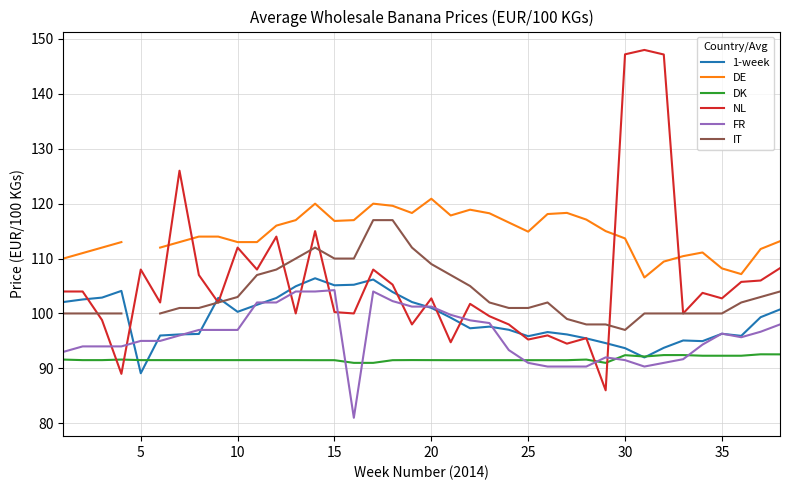

True or false: NL has a value of 176.3 at 20.

False